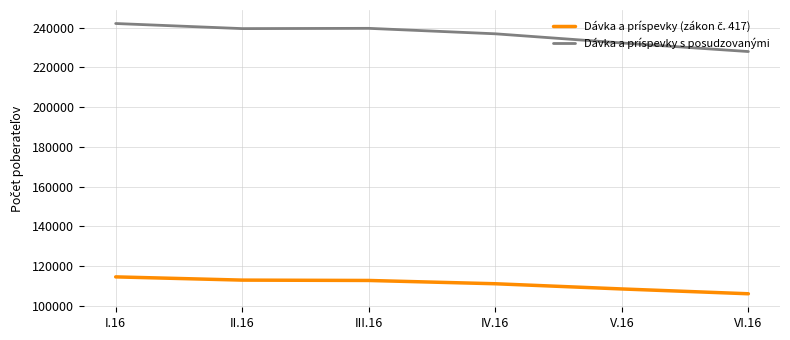

True or false: Dávka a príspevky s posudzovanými has a value of 350304 at VI.16.

False